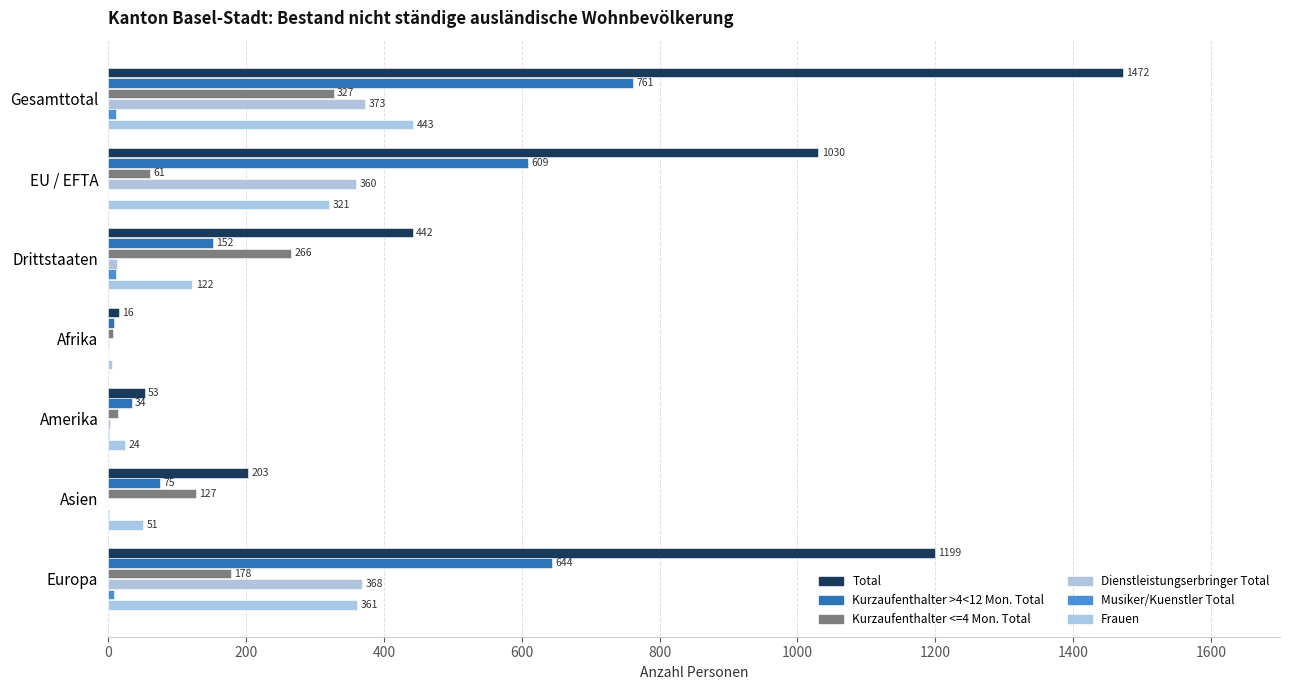

What is the value of the Total bar at the 1st from the left?

1472